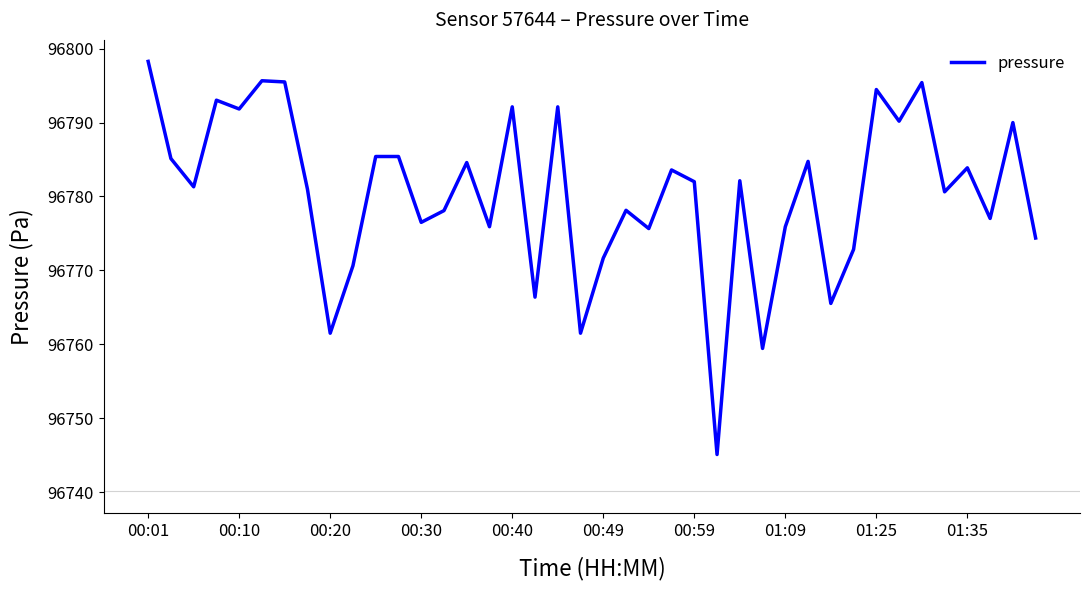

What is the difference between the maximum and minimum values?

53.2